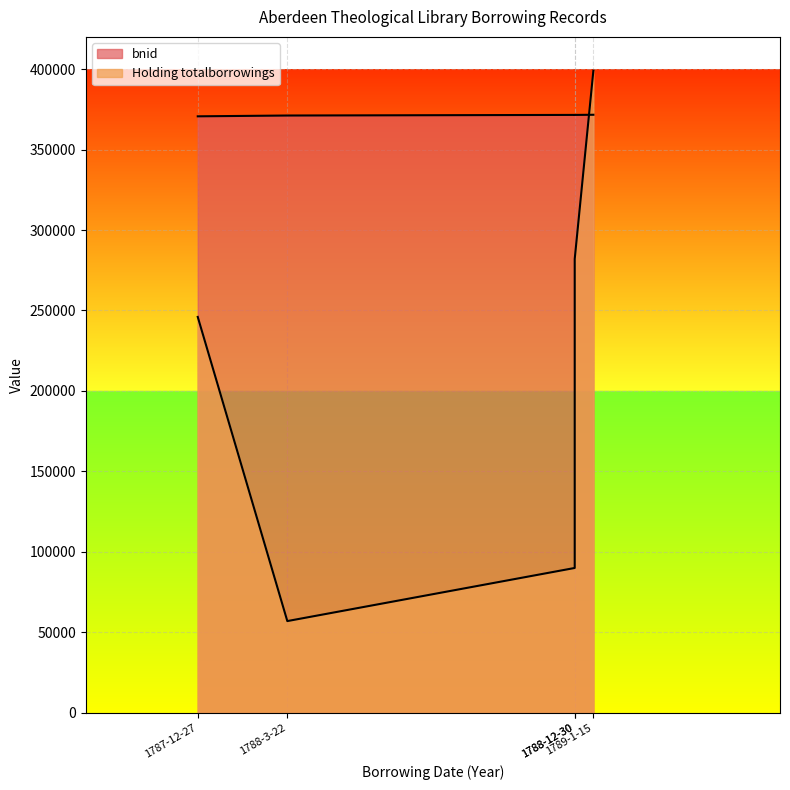

At how many categories does at least one series exceed 251604?

5